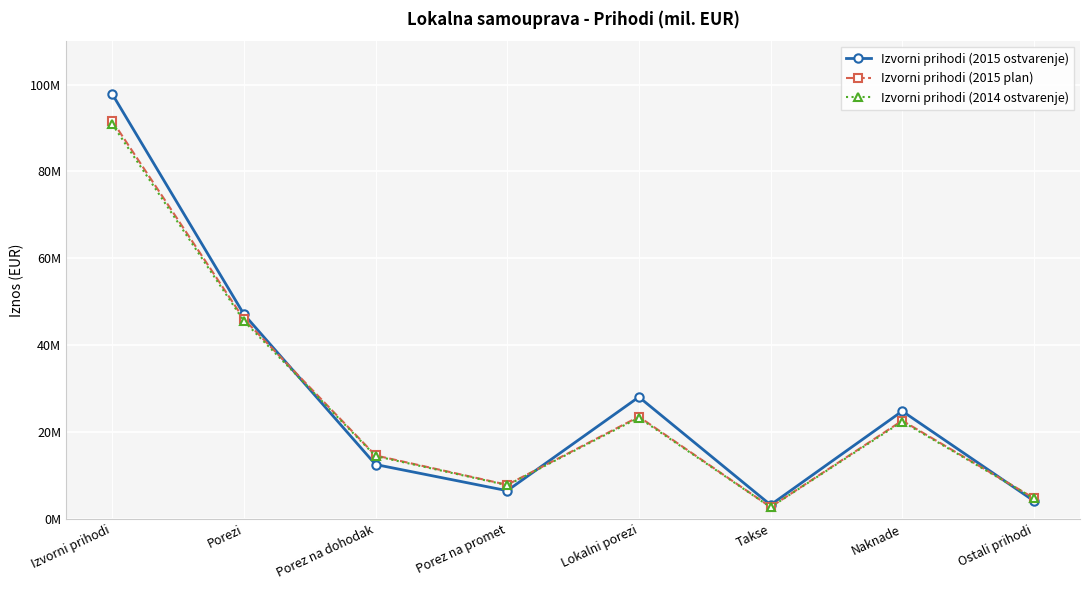

What are all the series names shown in the legend?

Izvorni prihodi (2015 ostvarenje), Izvorni prihodi (2015 plan), Izvorni prihodi (2014 ostvarenje)